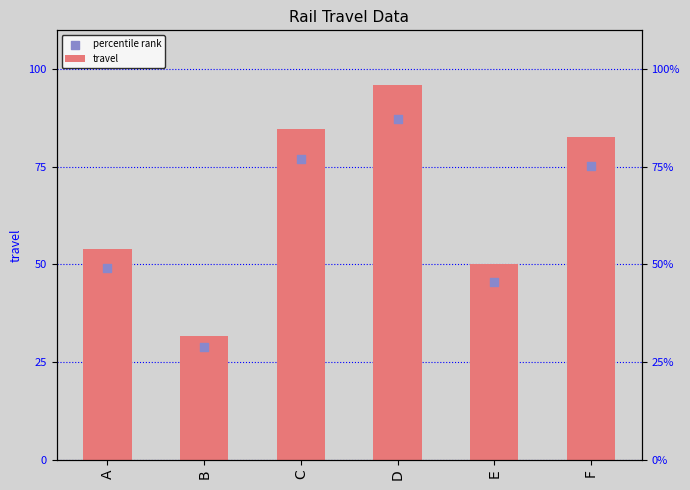

Which series has the largest total across all categories?

travel